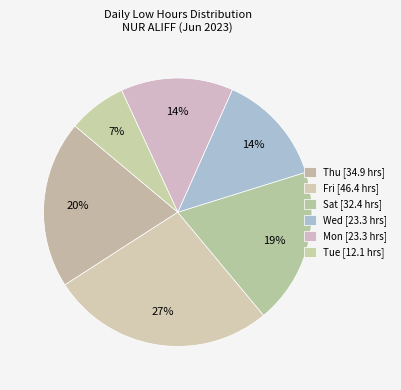

How many slices are in this pie chart?

6